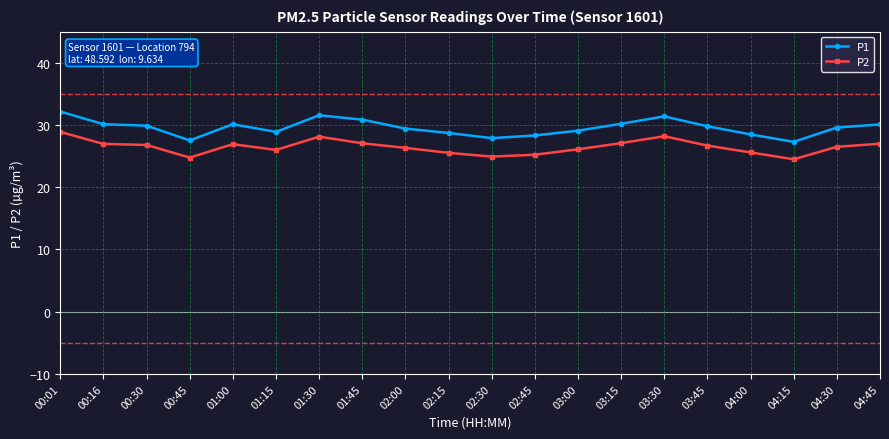

True or false: P2 has more than 1 interior local peaks.

True